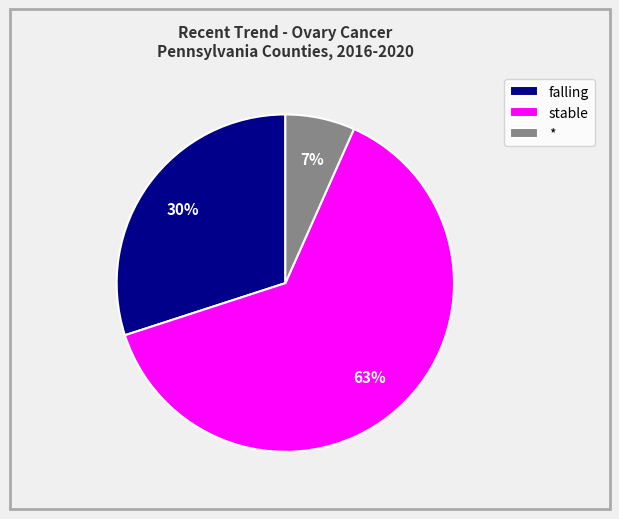

Is it true that stable is 63% of the pie?

True